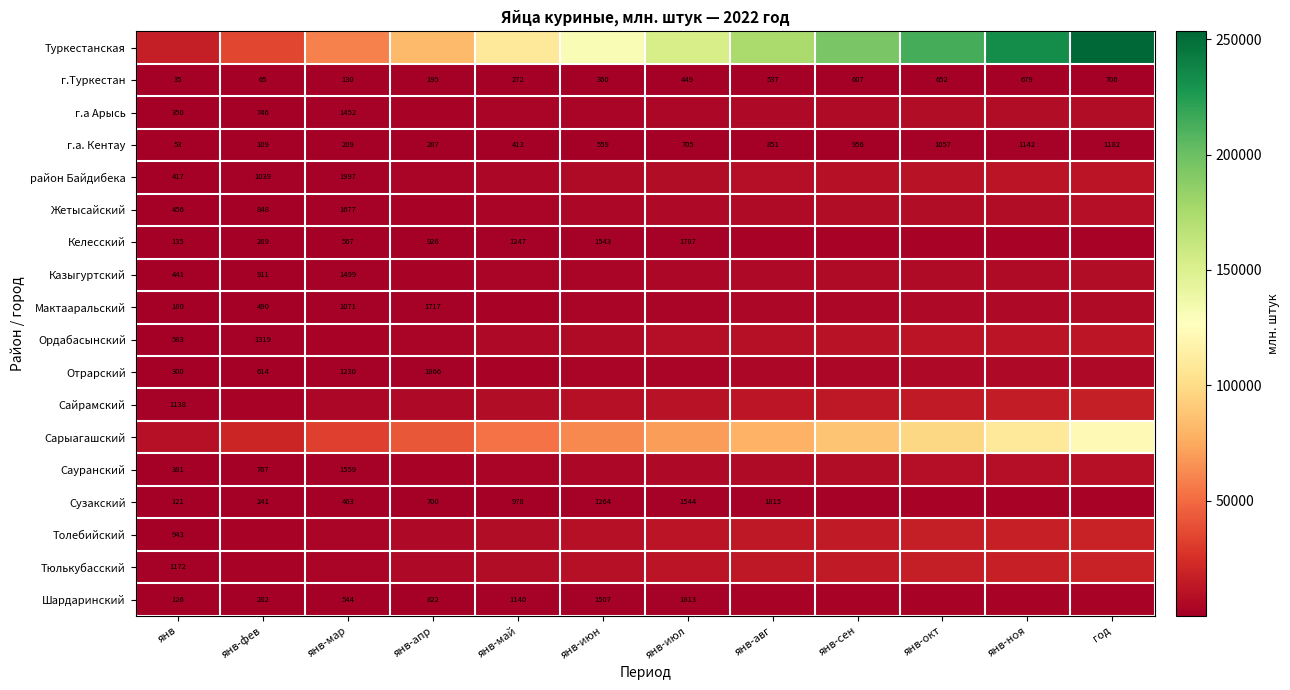

What is the spread (max minus min) of values at янв-окт?

213190.4